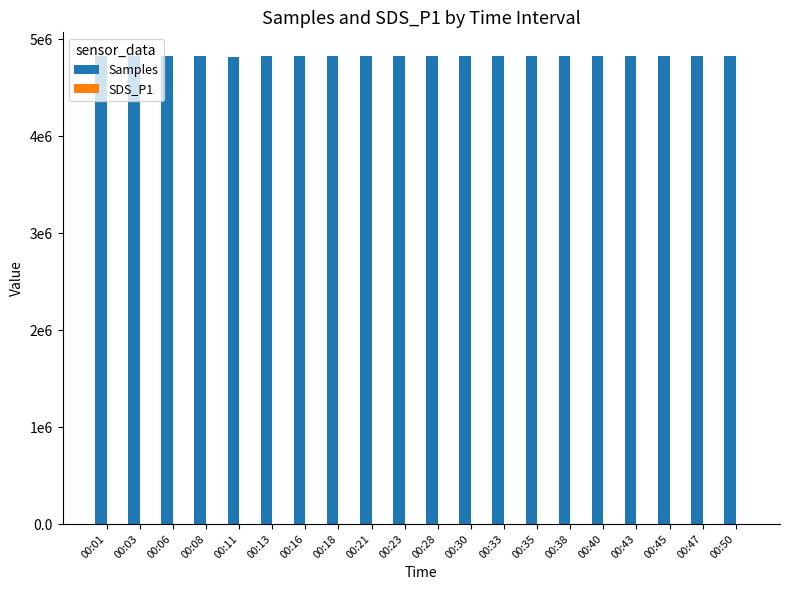

The SDS_P1 series shows 7.9 at 00:23. True or false?

True